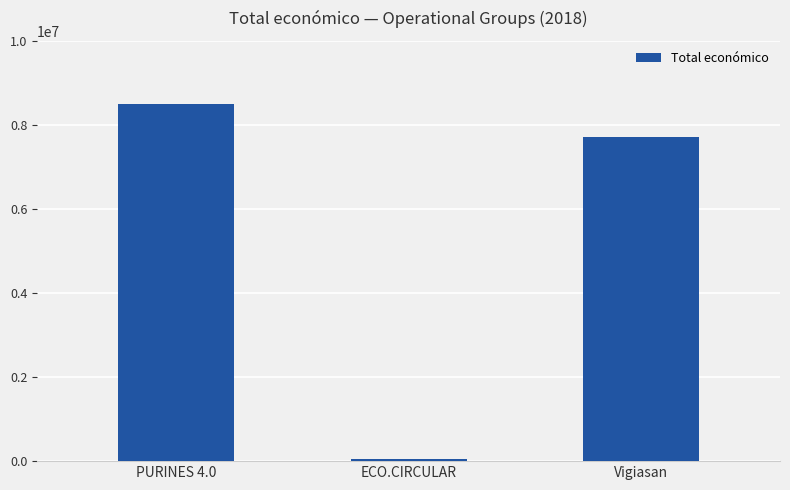

What is the sum of the values at Vigiasan and ECO.CIRCULAR?

7760016